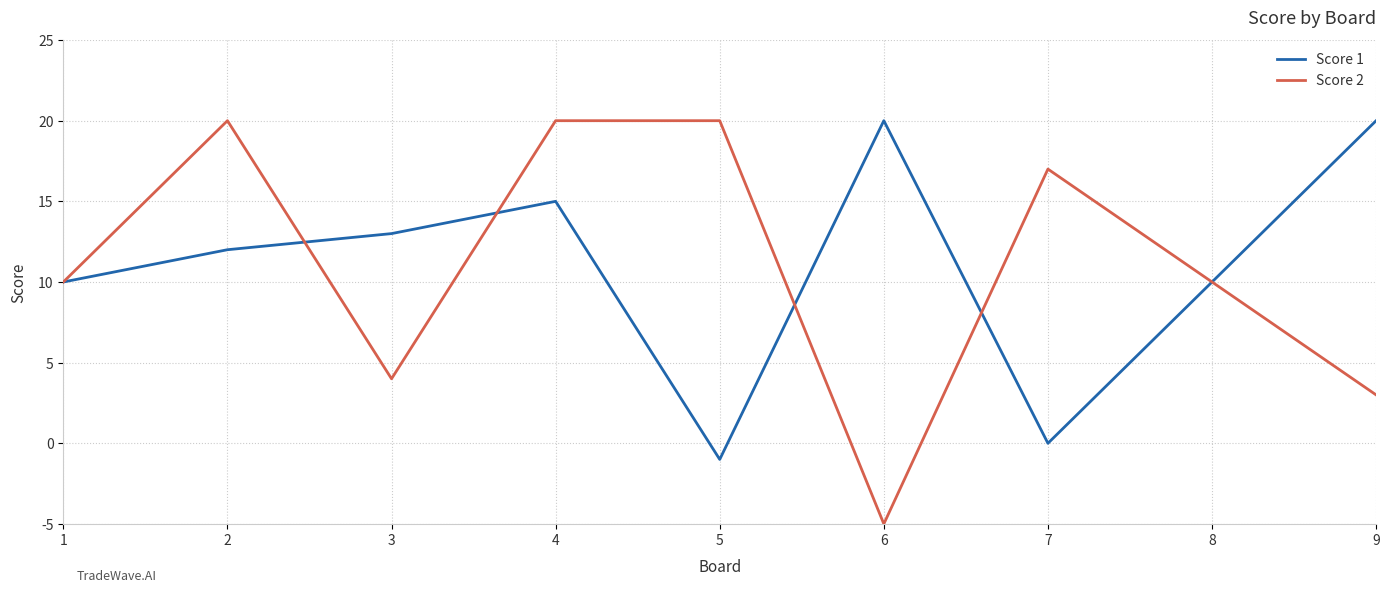

Where does the Score 2 series first go above 15?

2